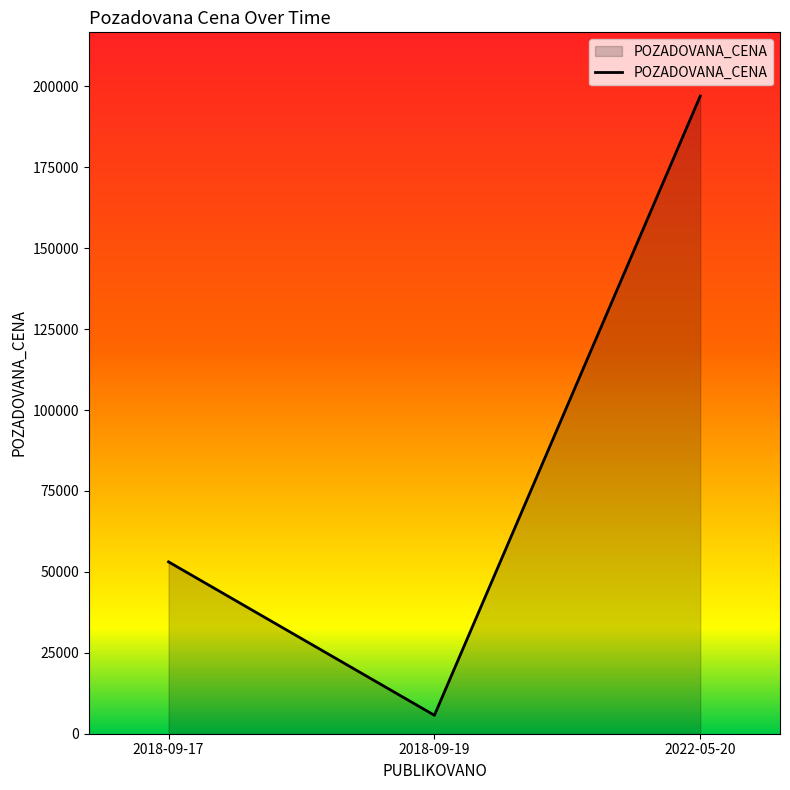

Which label corresponds to the largest value in the chart?

2022-05-20